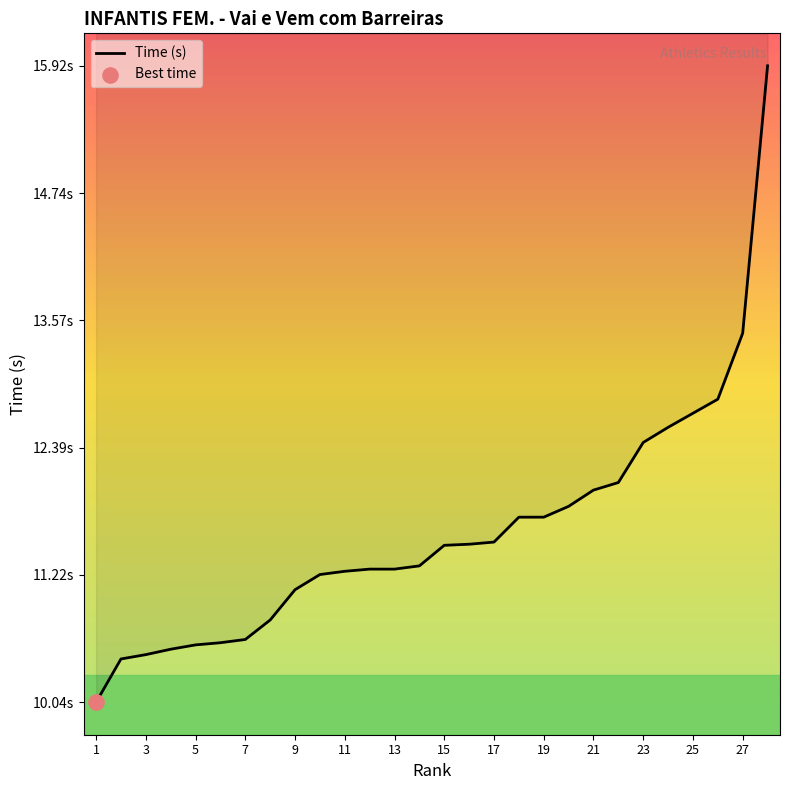

What is the change in value from 17 to 27?

+1.9